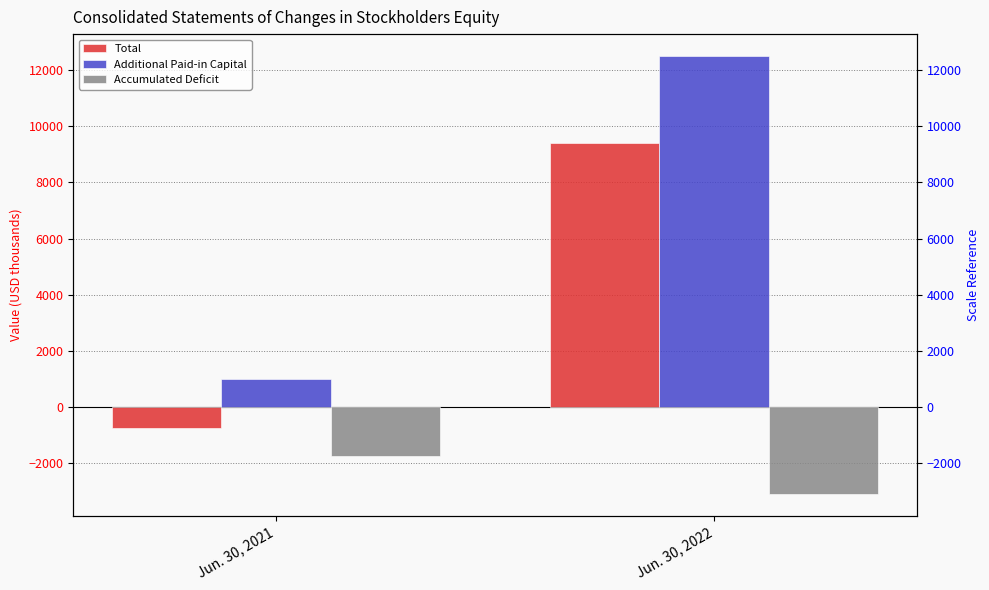

How many Additional Paid-in Capital values are between 1011 and 12500?

2